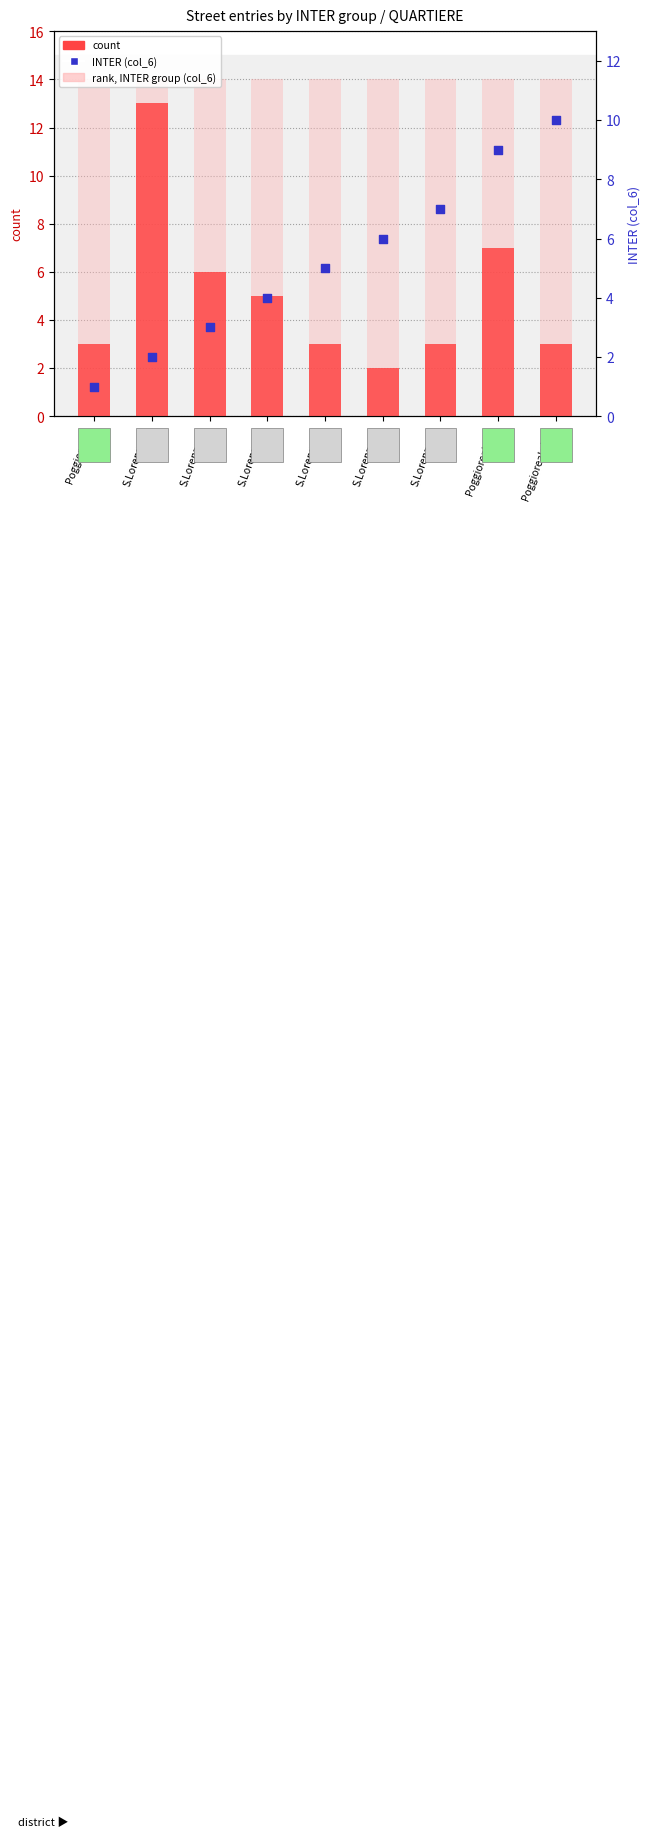

Which series contains the highest Y value?

rank, INTER group (col_6)